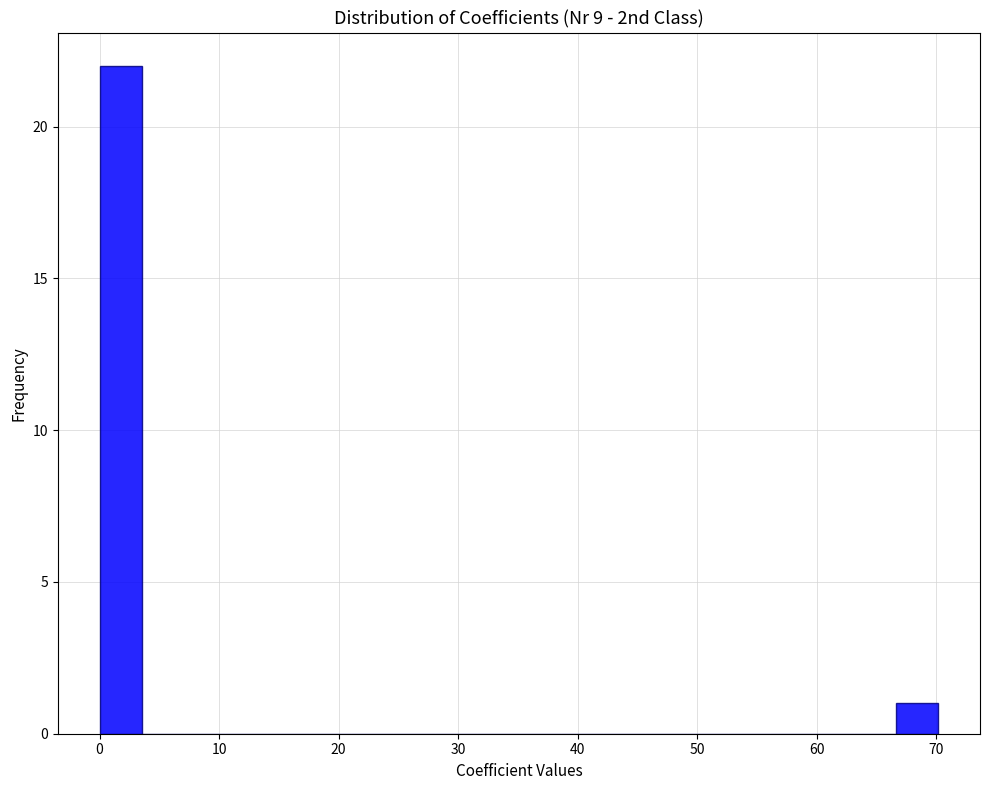

Around what value on the x-axis is the tallest bar? Give the approximate position of its centre, as read against the axis.

2